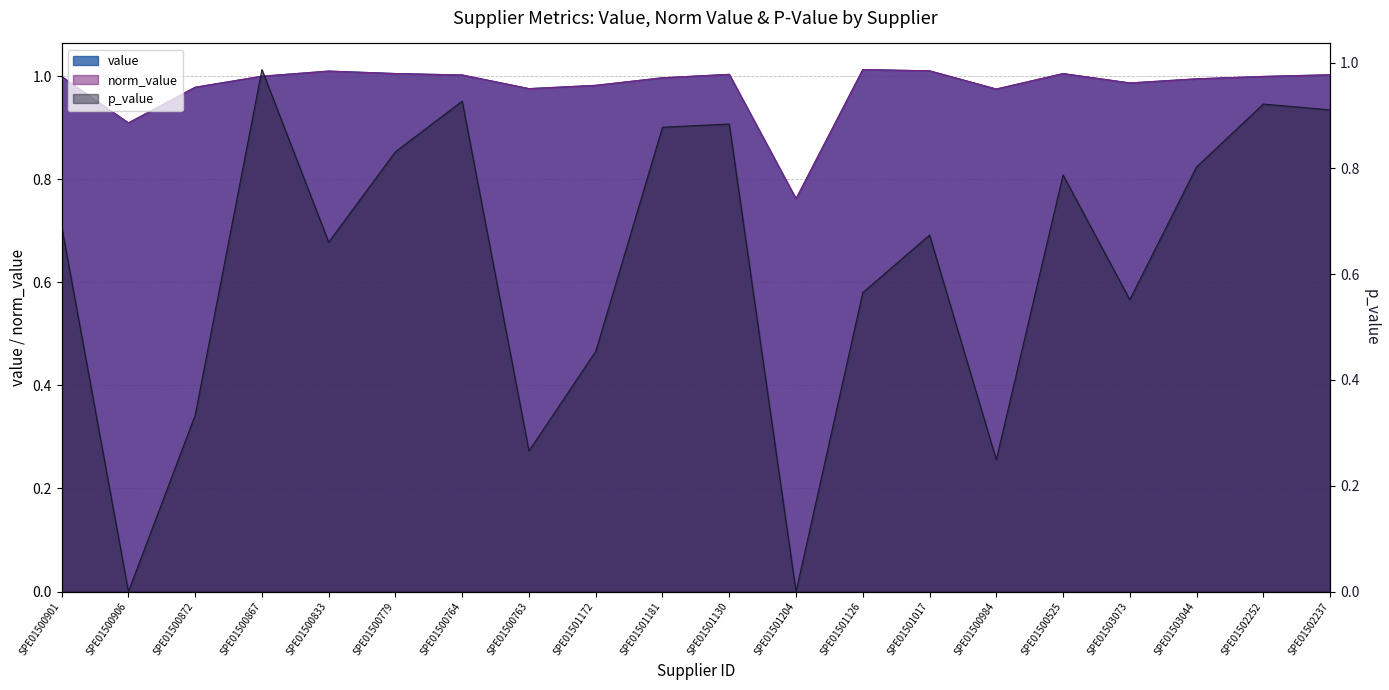

Where is the first local minimum for norm_value?

SPE01500906